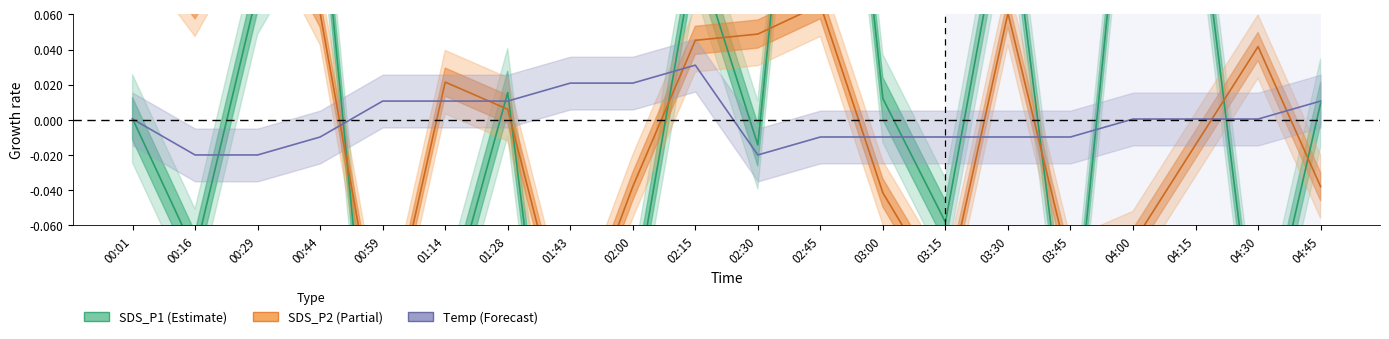

What position from the right is 04:15?

3